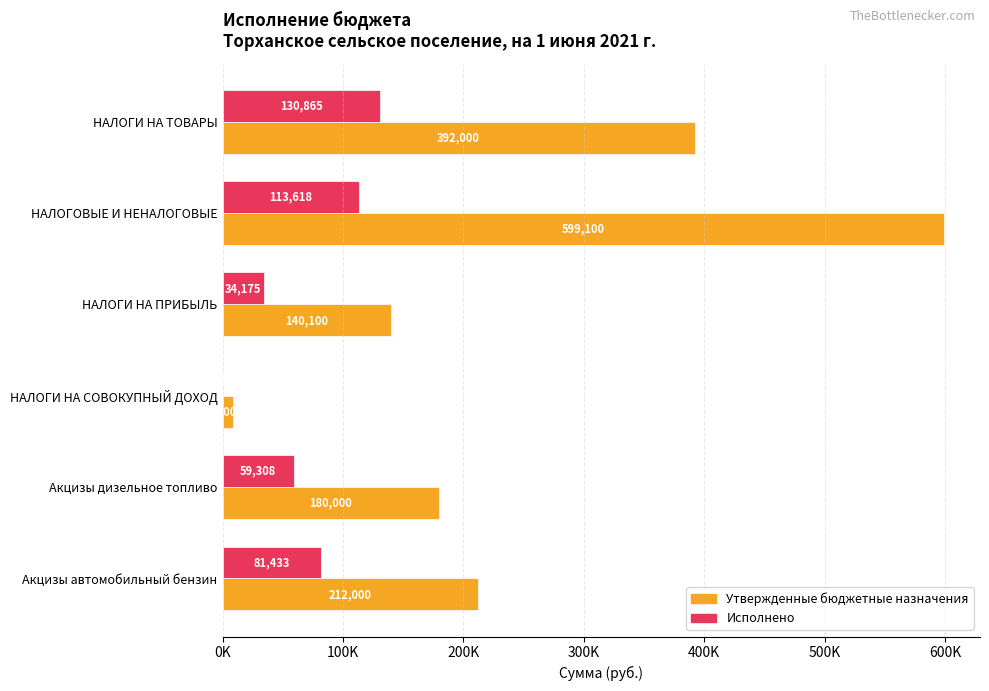

What are all the series names shown in the legend?

Утвержденные бюджетные назначения, Исполнено